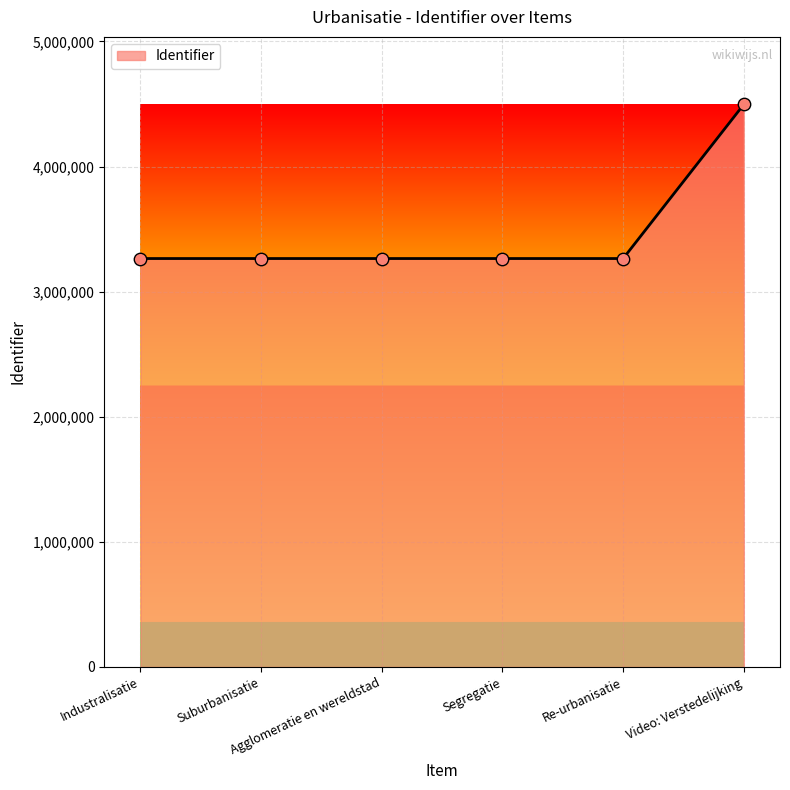

What is the change in value from Suburbanisatie to Agglomeratie en wereldstad?

+2